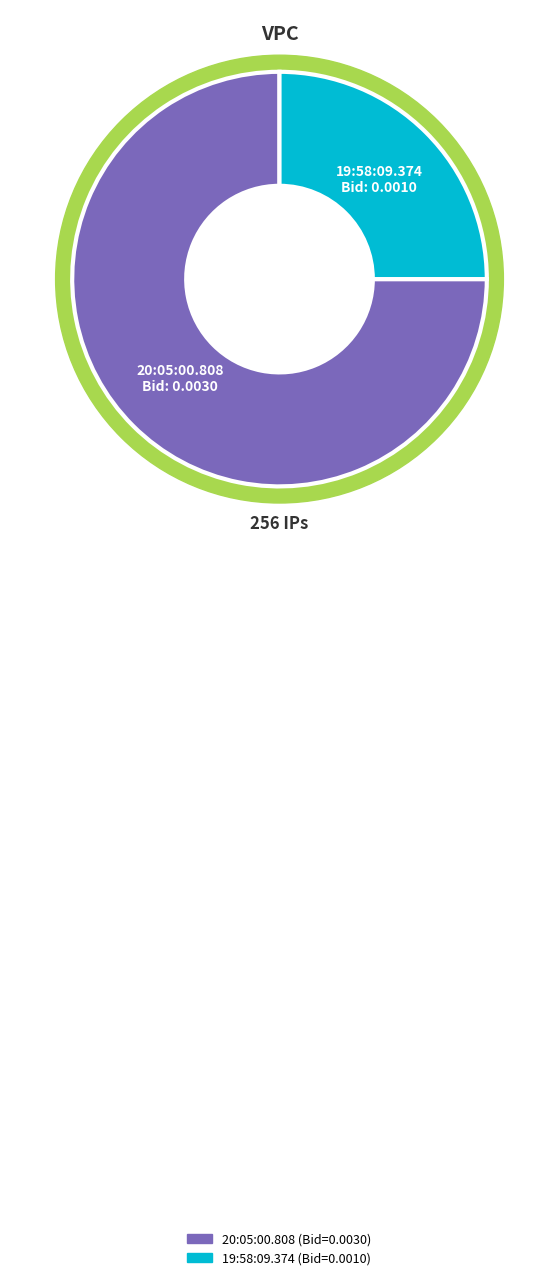

Which slice represents more than half of the pie?

20:05:00.808